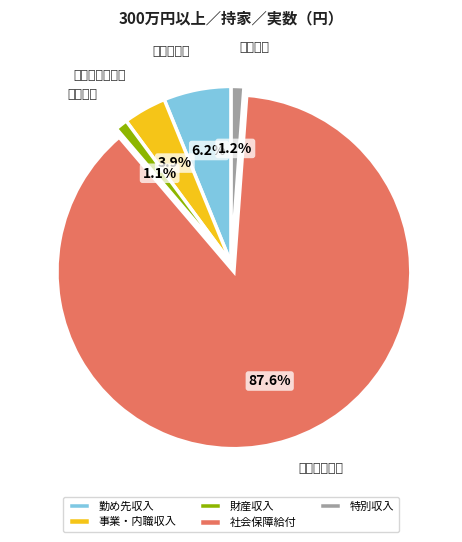

Which has a higher value, 財産収入 or 事業・内職収入?

事業・内職収入